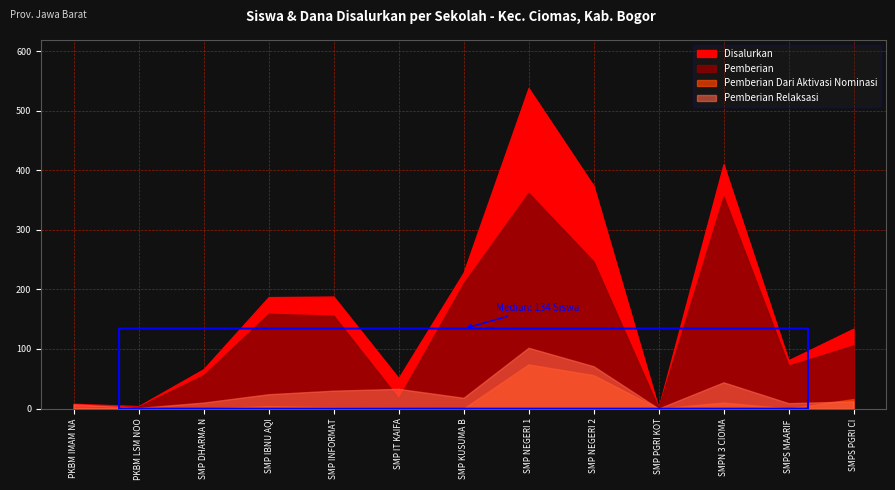

True or false: Disalurkan and Pemberian Relaksasi cross at least once.

False